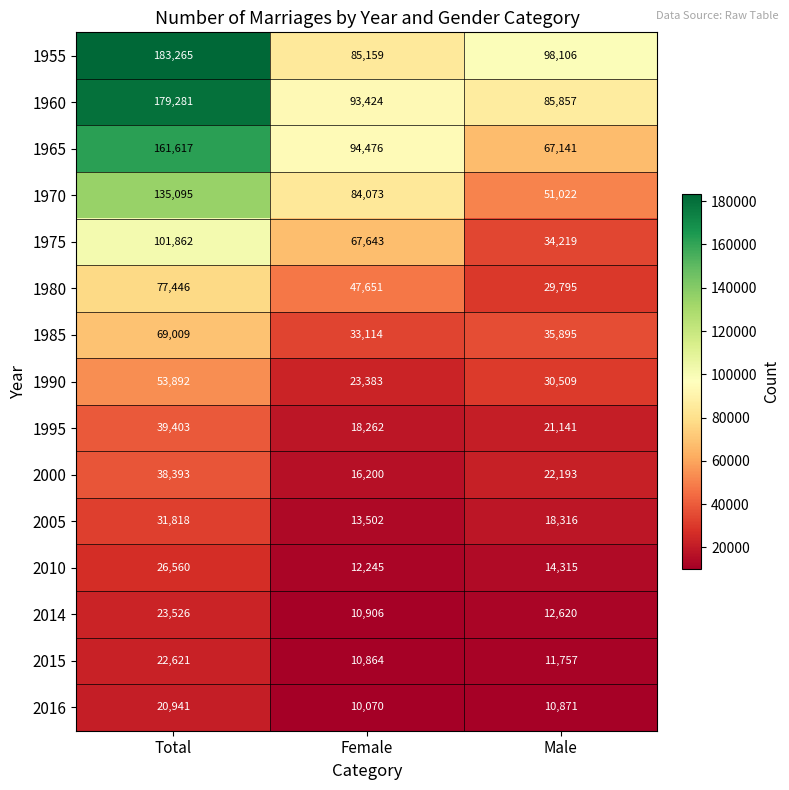

What is the smallest value displayed?

10070